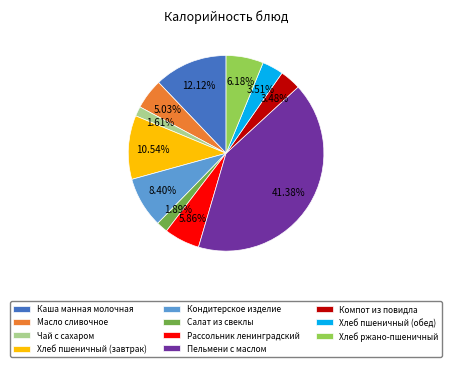

The Масло сливочное slice represents 14% of the pie. True or false?

False